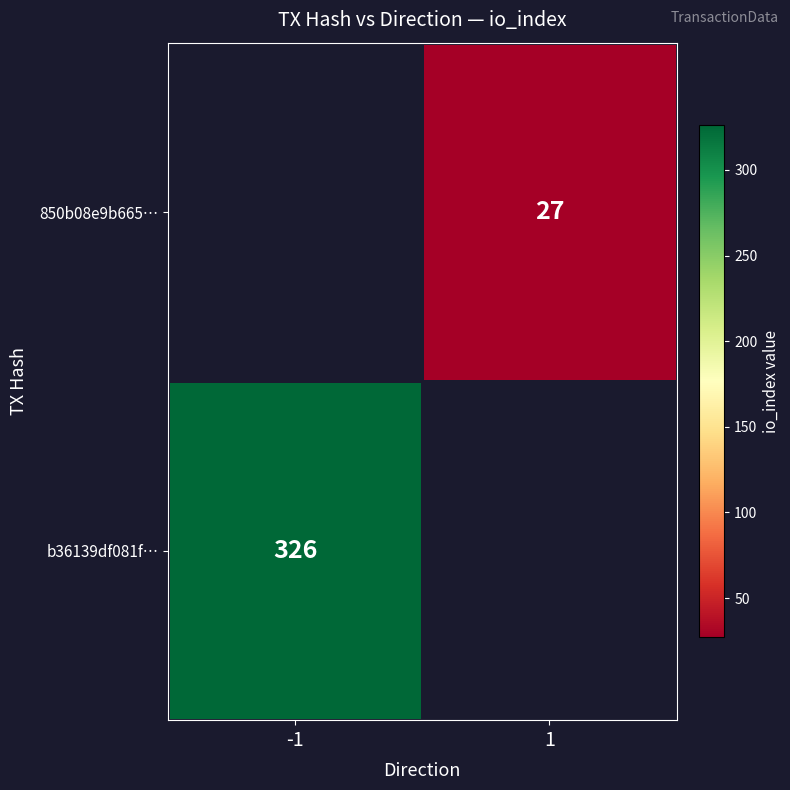

Is the value of b36139df081f… at -1 greater than the value of 850b08e9b665… at 1?

Yes